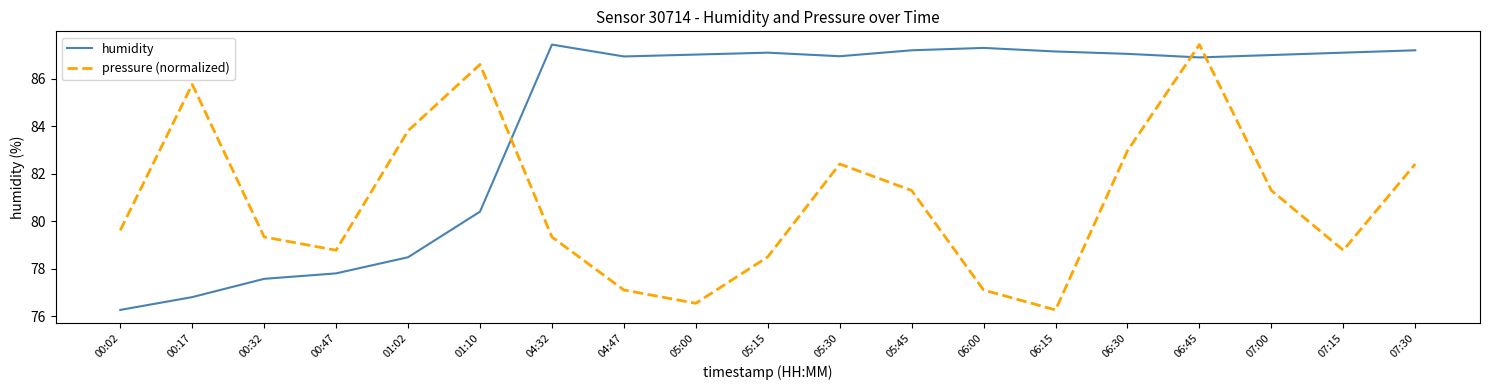

At which label does humidity first exceed 87?

04:32